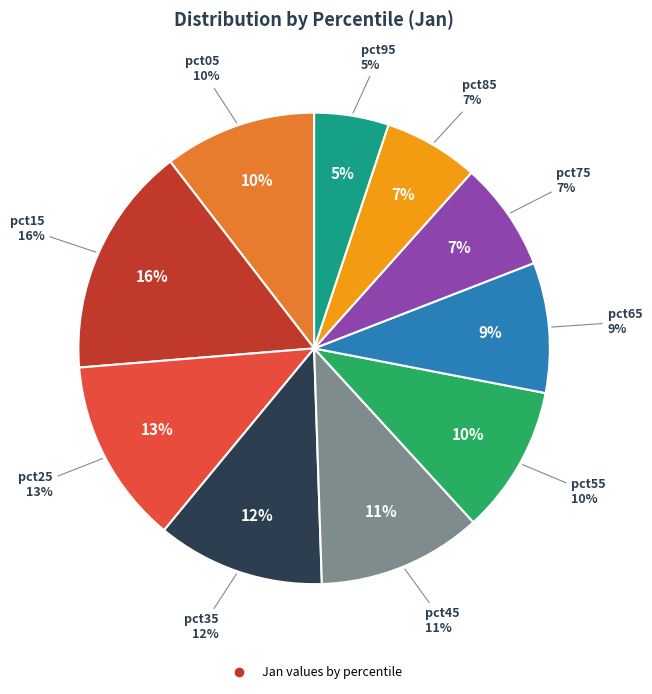

Does pct65 account for over 50% of the chart?

No